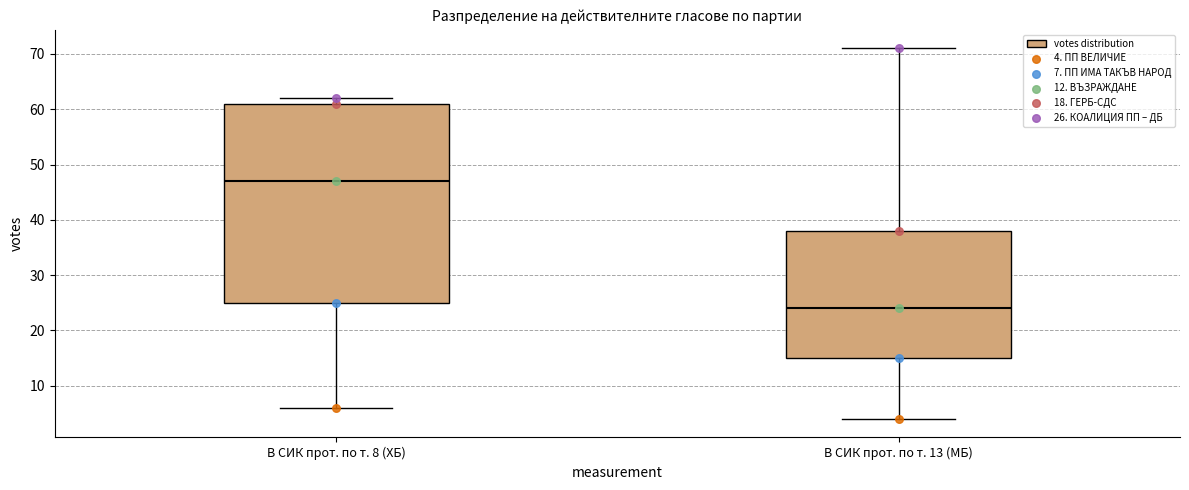

Which box is the tallest, from its lower edge to its upper edge?

В СИК прот. по т. 8 (ХБ)